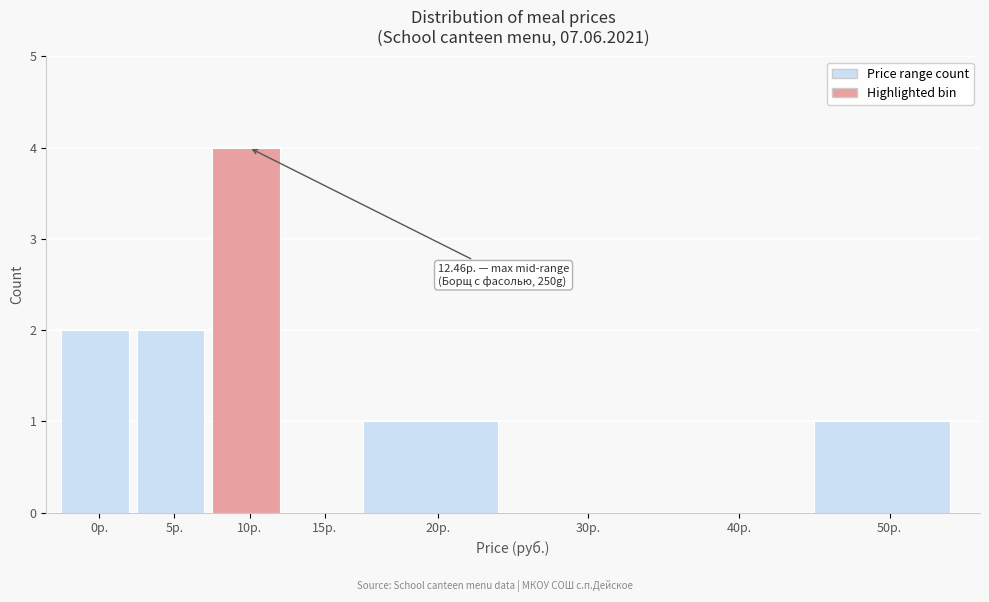

Reading right to left, transcribe all the data shown in this chart.

50р.=1	40р.=0	30р.=0	20р.=1	15р.=0	10р.=4	5р.=2	0р.=2